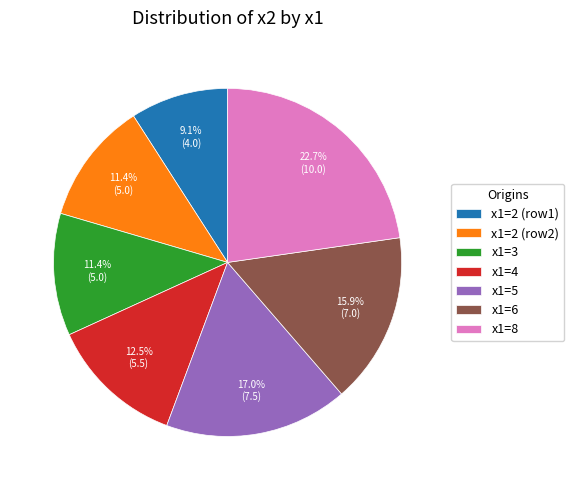

Does x1=5 represent more than half of the total?

No